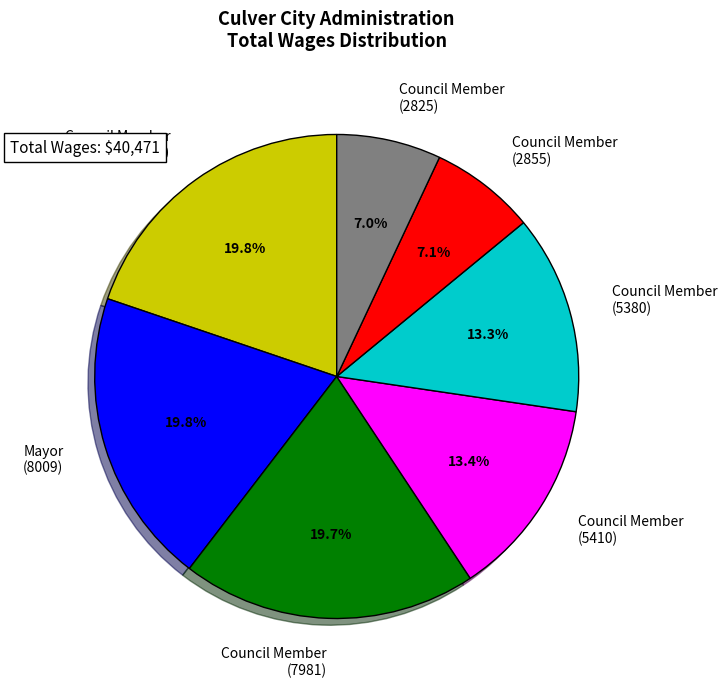

To the nearest percent, what is the average slice percentage?

14%